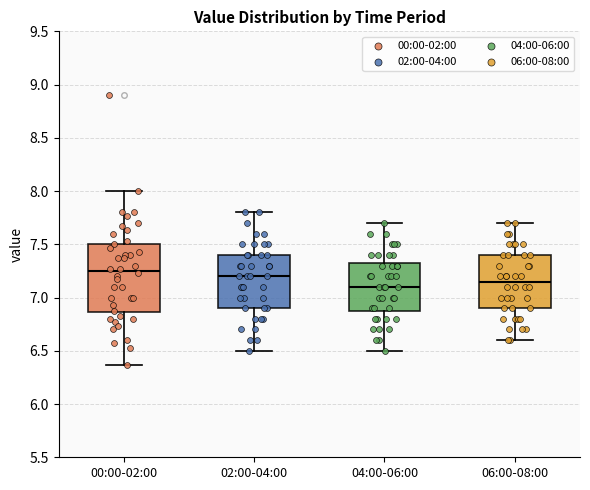

Reading left to right, read every box against the y-axis: the position of its median line, the range the box covers, and the ends of its whiskers. The values are not printed on the chart, so give them approximately, as read against the axis.

00:00-02:00: median 7.25, box 6.85 to 7.50, whiskers 6.35 to 8.00
02:00-04:00: median 7.20, box 6.90 to 7.40, whiskers 6.50 to 7.80
04:00-06:00: median 7.10, box 6.90 to 7.35, whiskers 6.50 to 7.70
06:00-08:00: median 7.15, box 6.90 to 7.40, whiskers 6.60 to 7.70